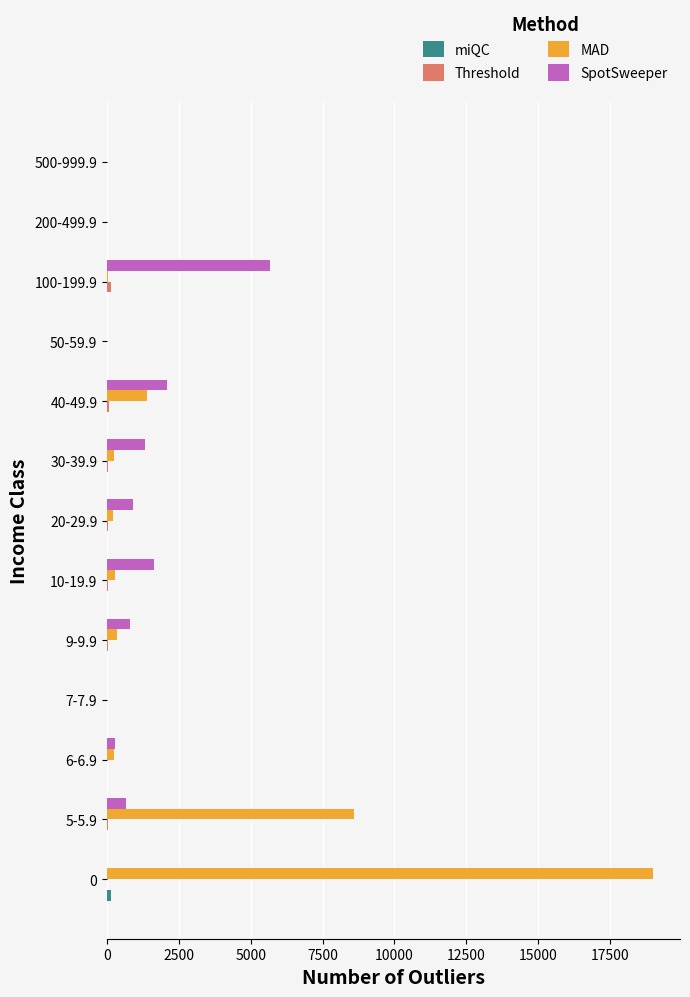

What is the maximum value shown in the chart?

18987.0